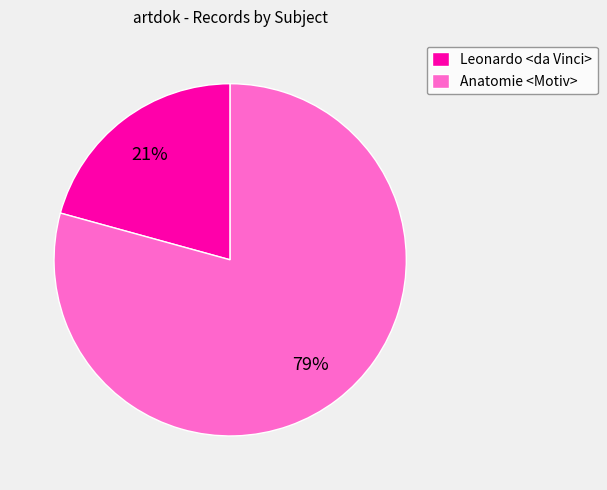

True or false: Anatomie <Motiv> accounts for 73% of the total.

False